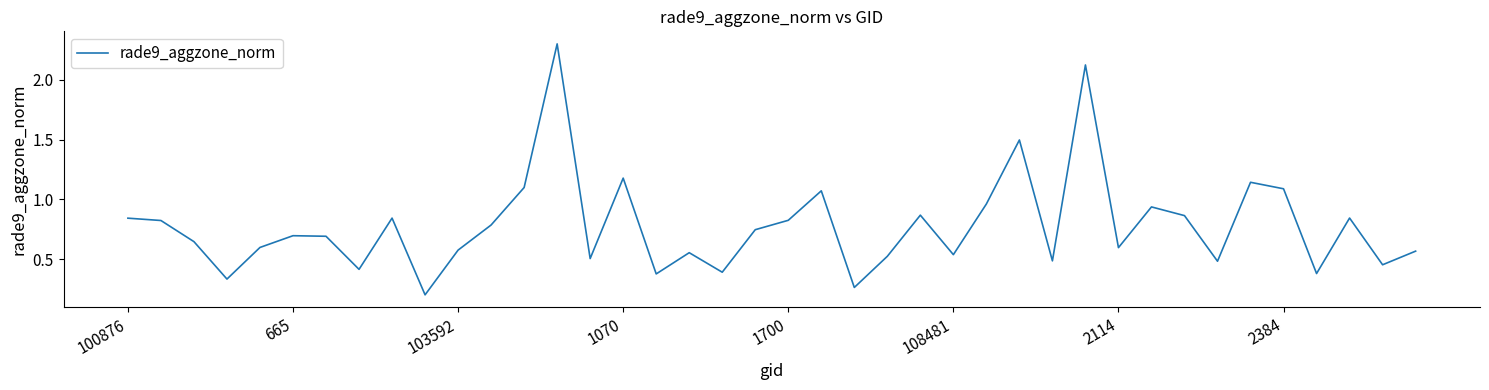

What is the greatest value displayed?

2.3